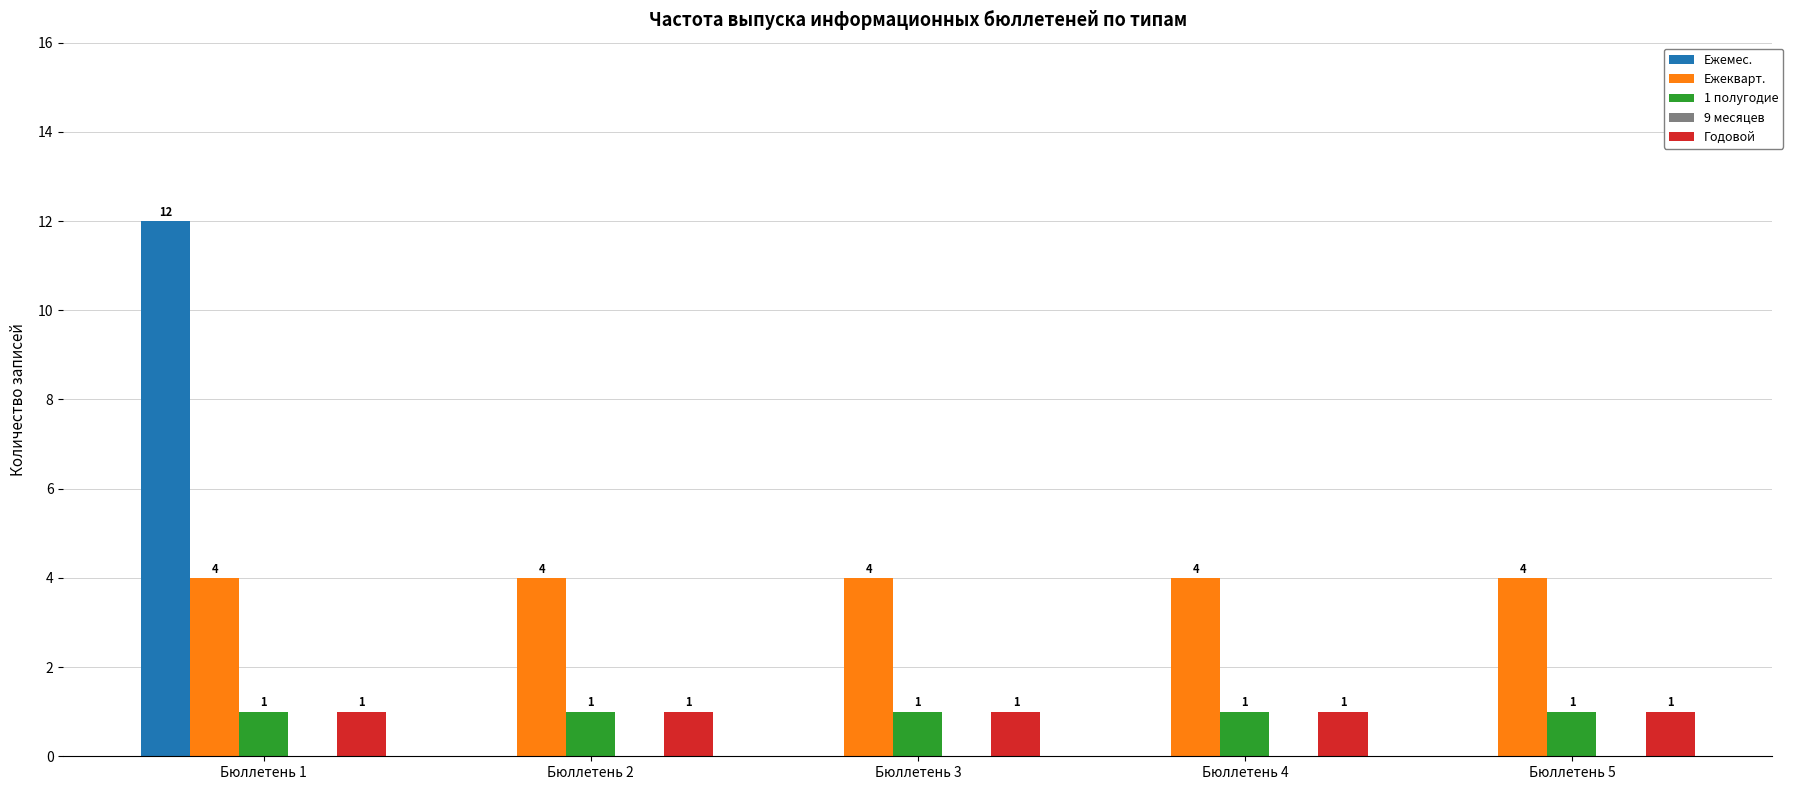

The value of Ежемес. at Бюллетень 2 is 8. True or false?

False